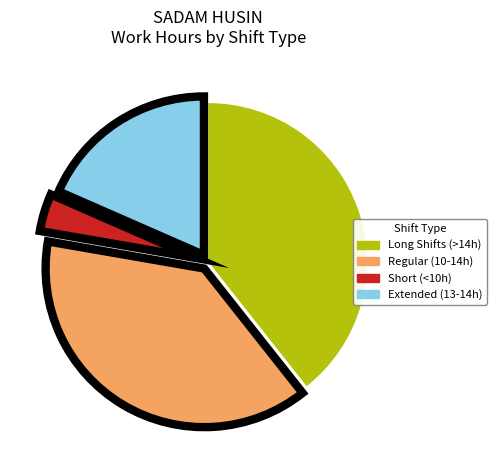

Is there any slice that represents more than half of the pie?

No